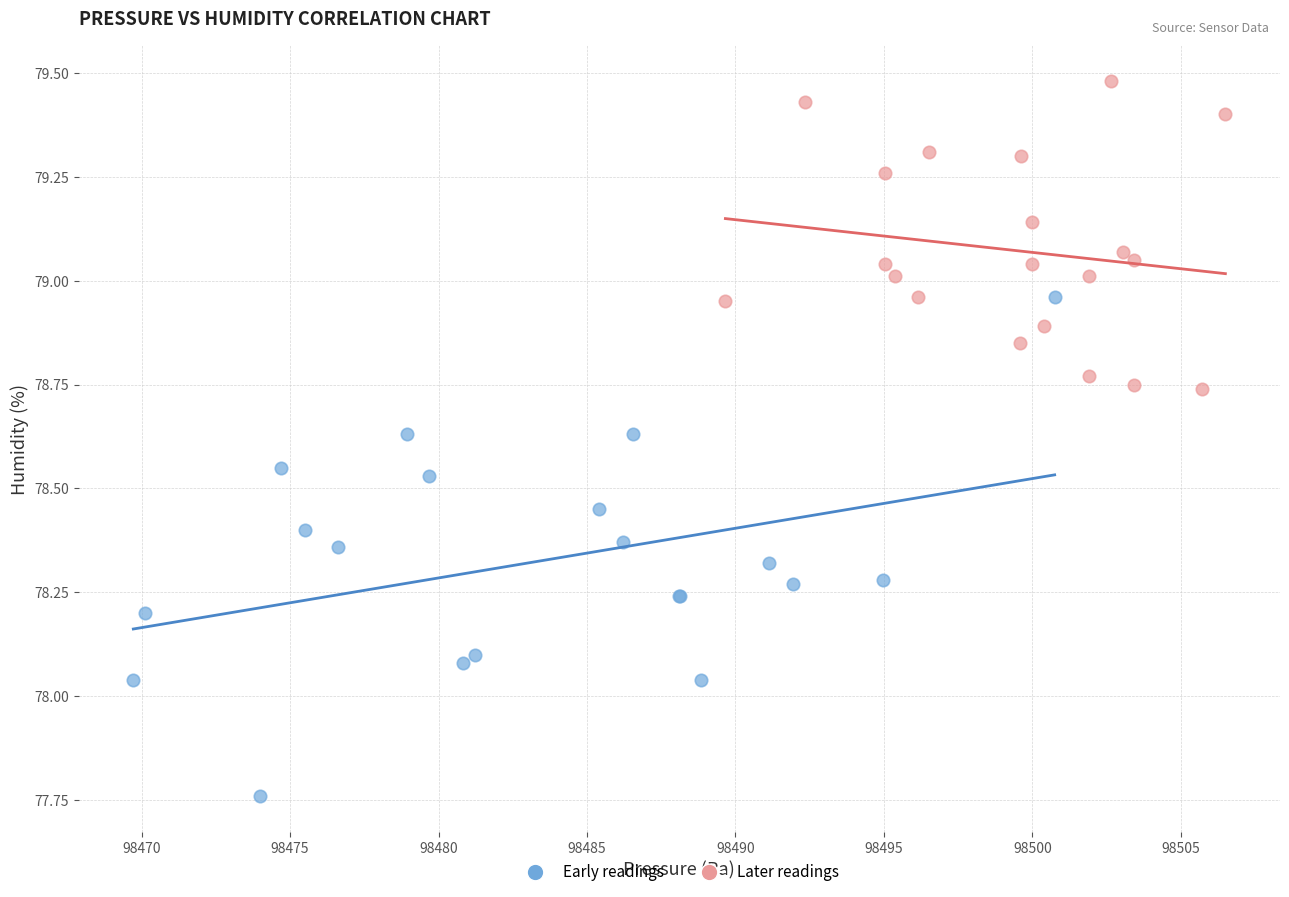

Which series reaches the maximum Y coordinate?

Later readings